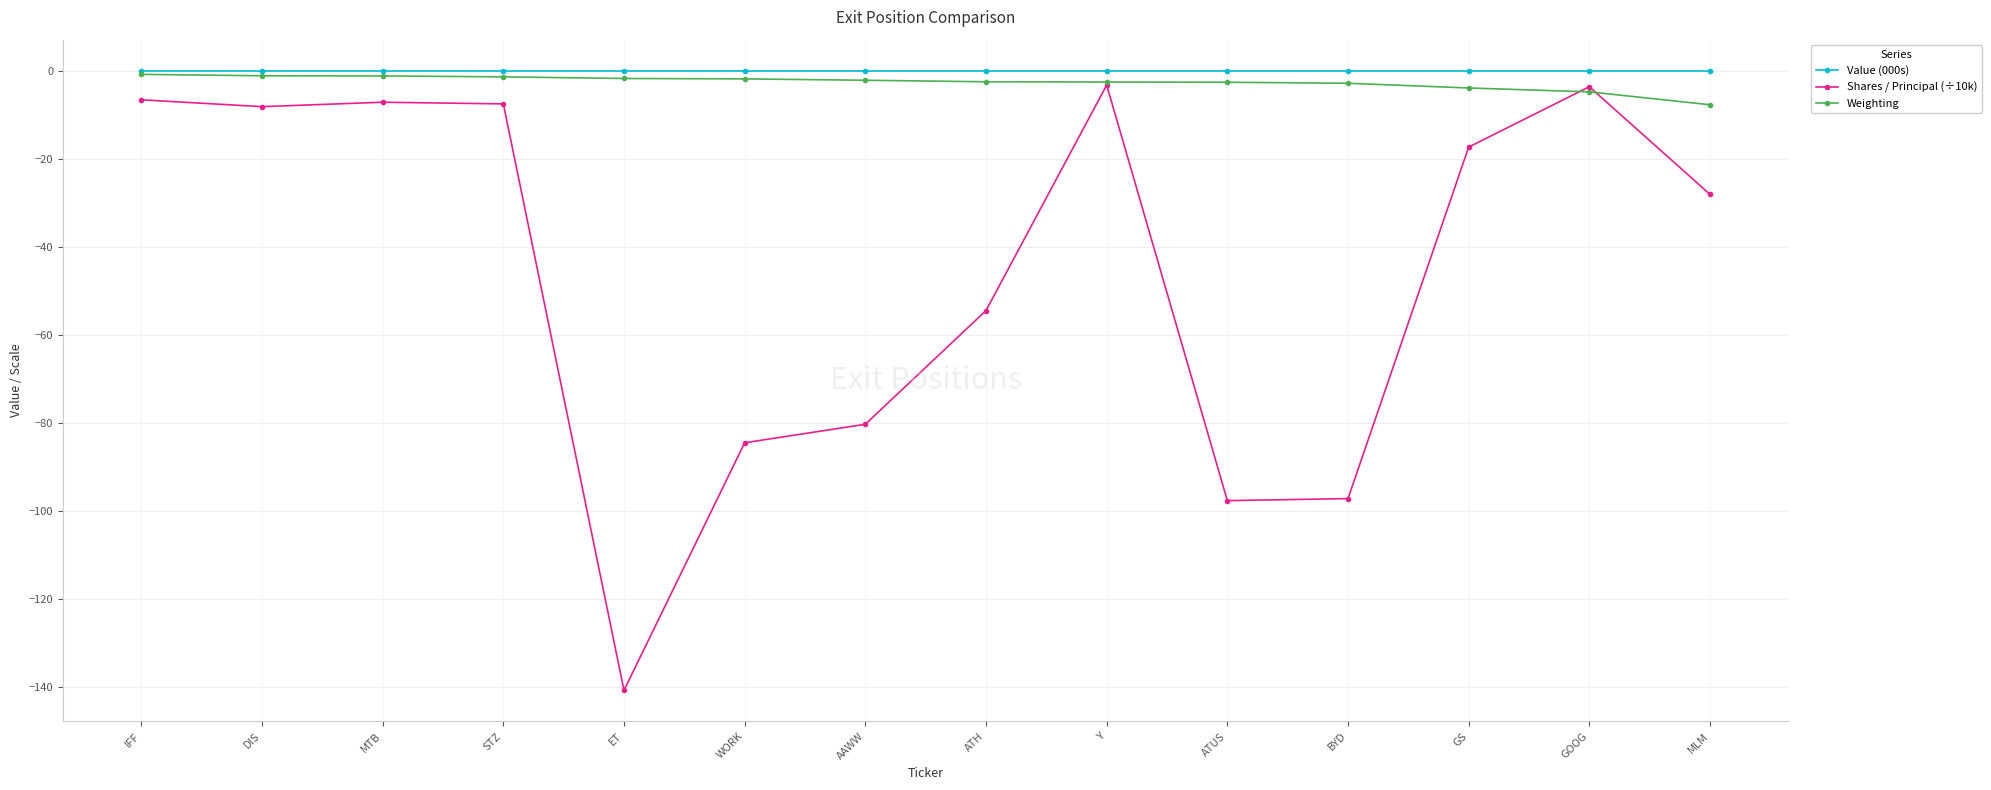

What is the difference between the highest and lowest values at GOOG?

4.8